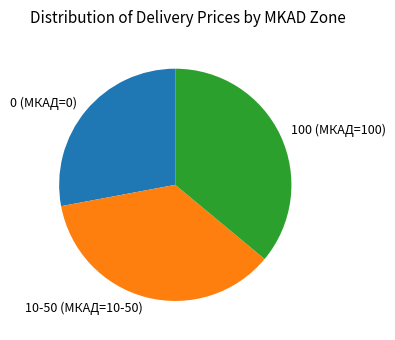

Is the sum of 0 (МКАД=0) and 10-50 (МКАД=10-50) greater than half?

Yes